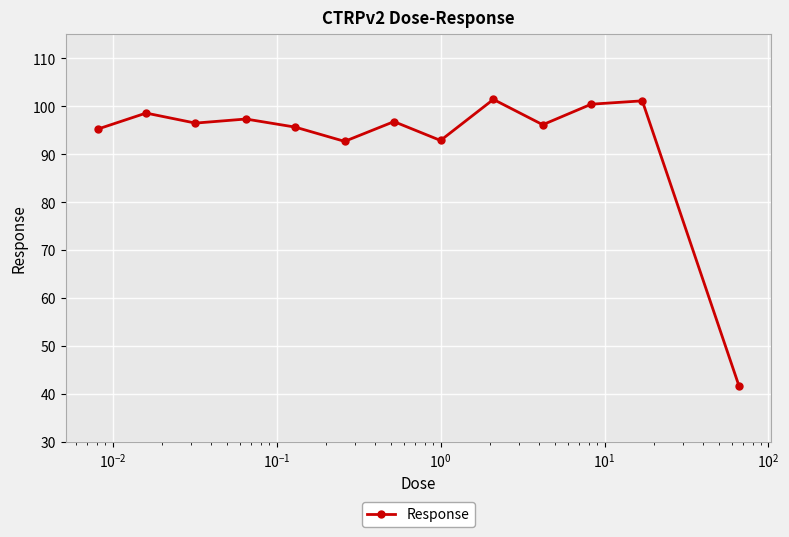

What is the average value?

92.8